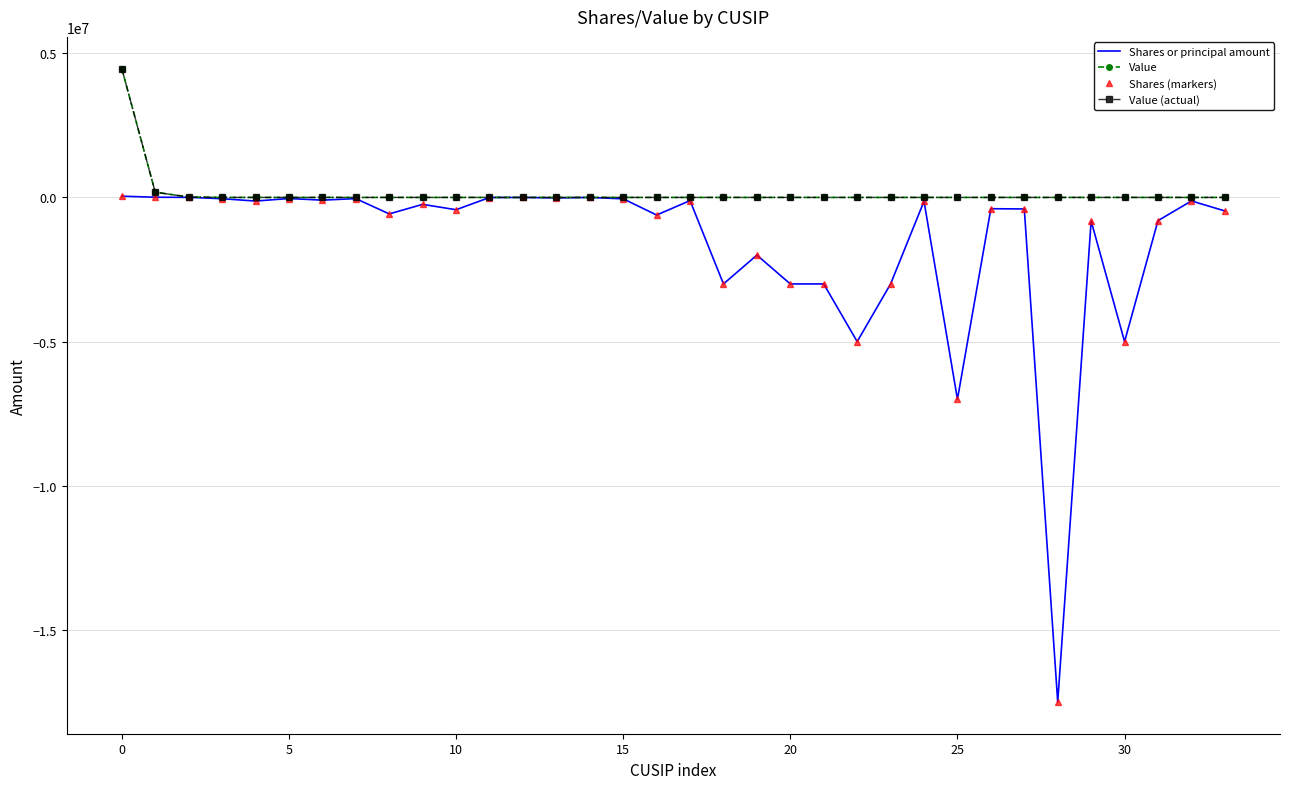

What is the difference between the second highest and minimum values in the Value (actual) series?

181440